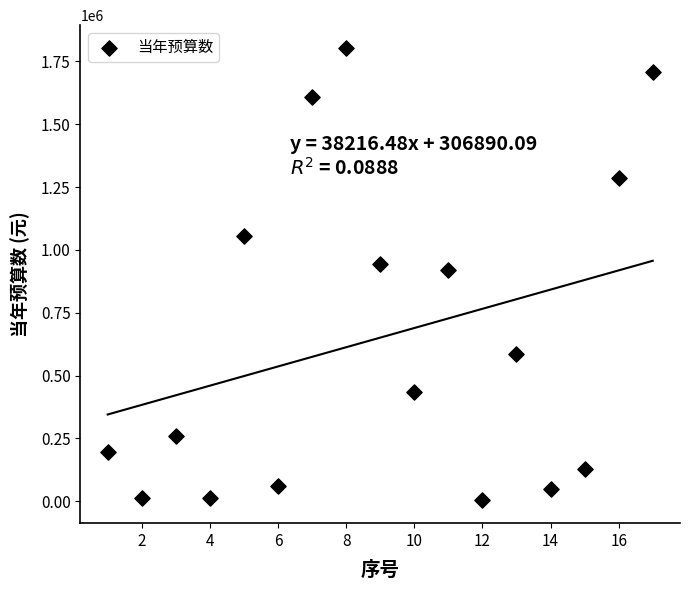

What is the range of Y values (max minus min)?

1800630.0